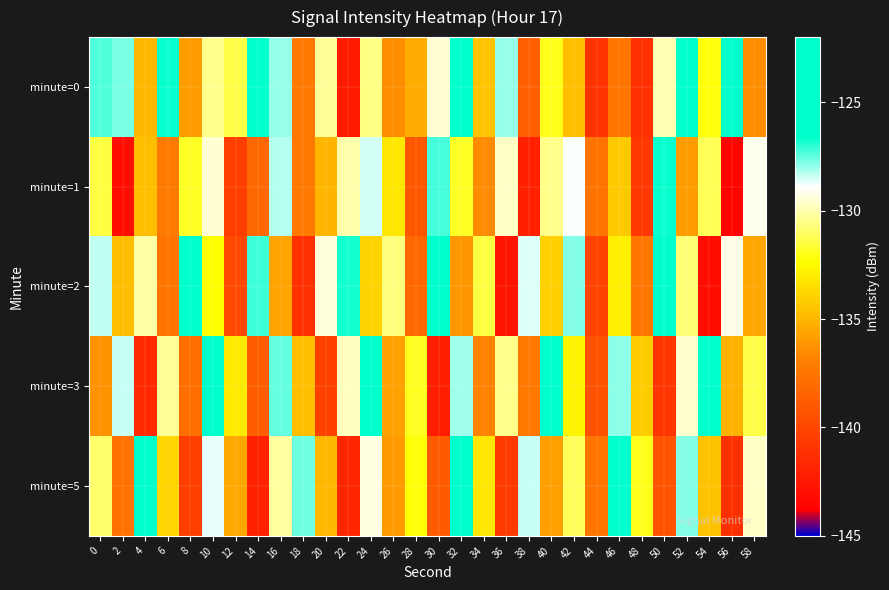

List the series in order of their peak value, highest first.

minute=0, minute=2, minute=3, minute=5, minute=1